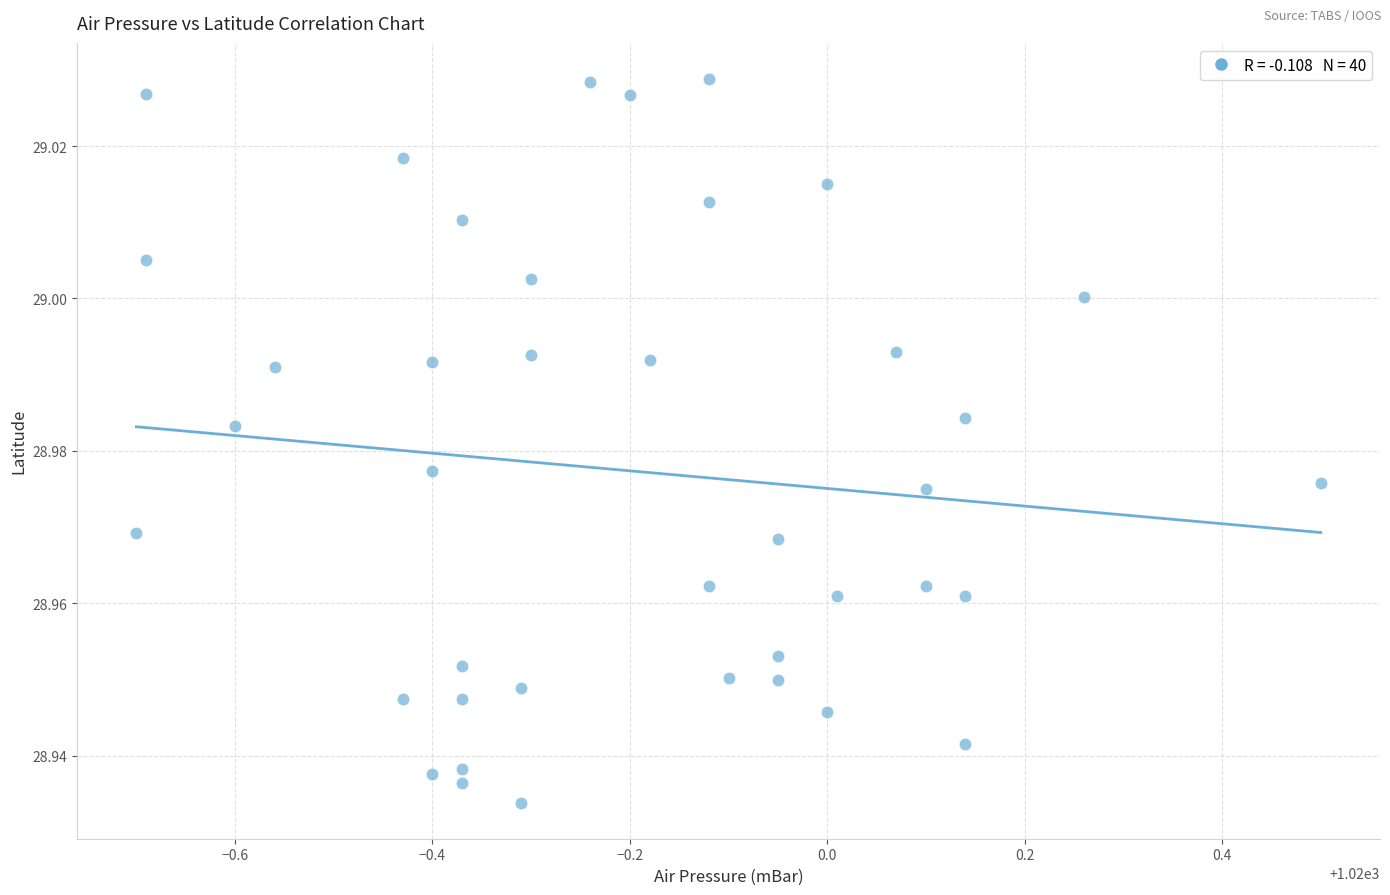

What is the range of X values (max minus min)?

1.2